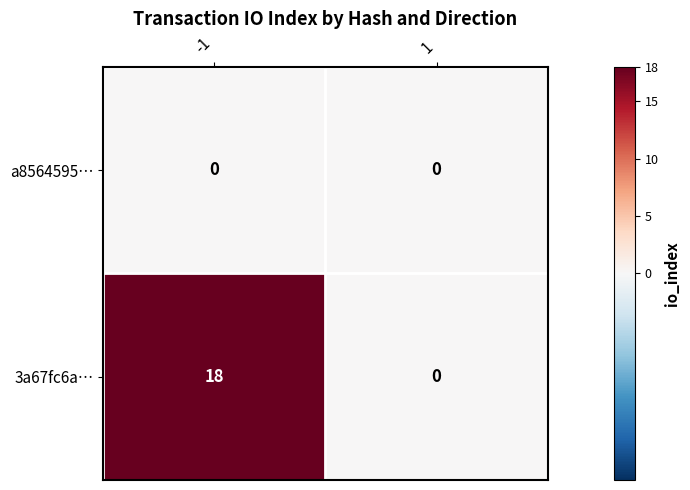

Between -1 and 1, which series saw the biggest shift?

3a67fc6a…